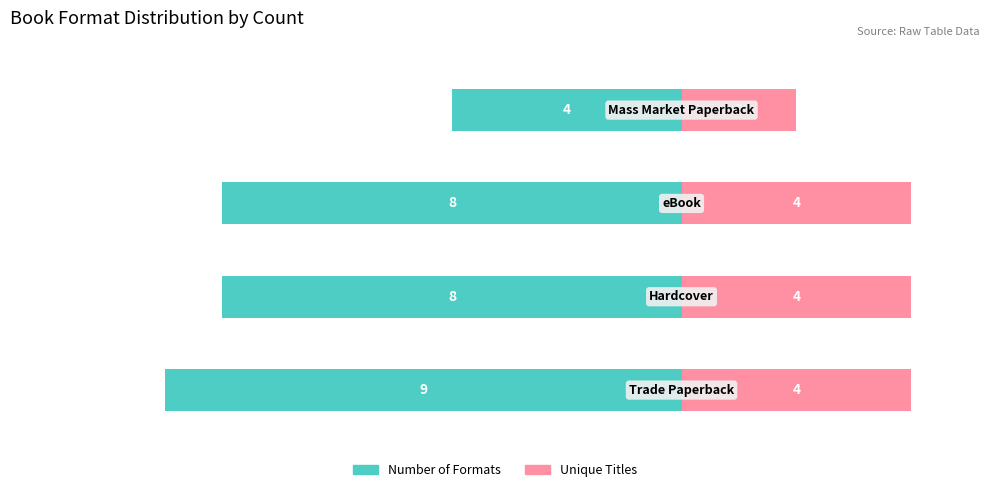

What is the sum of the Unique Titles values at 2 and 3?

6